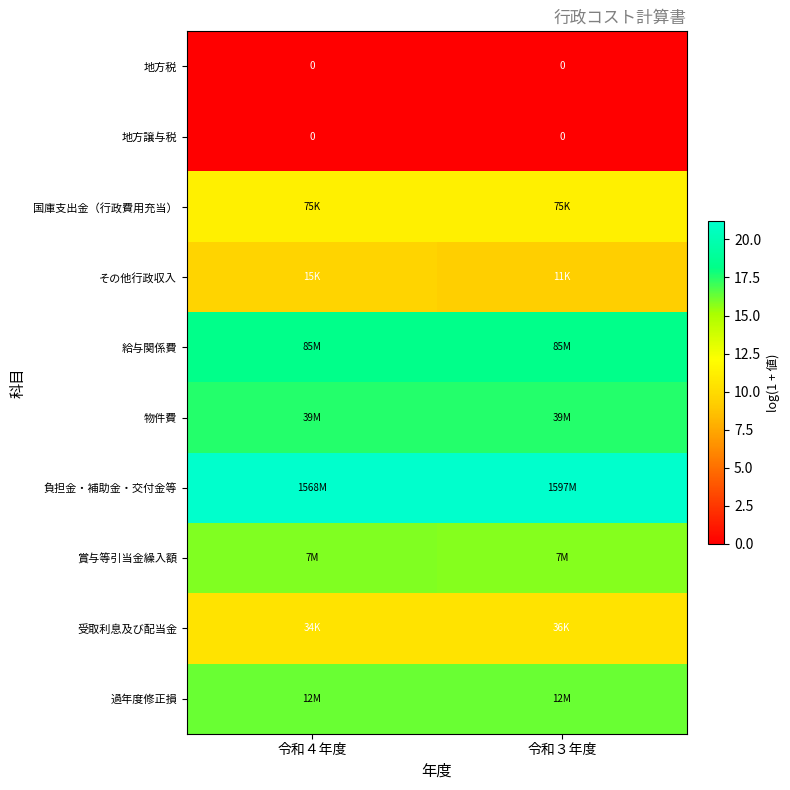

What is the maximum value shown in the chart?

21.2